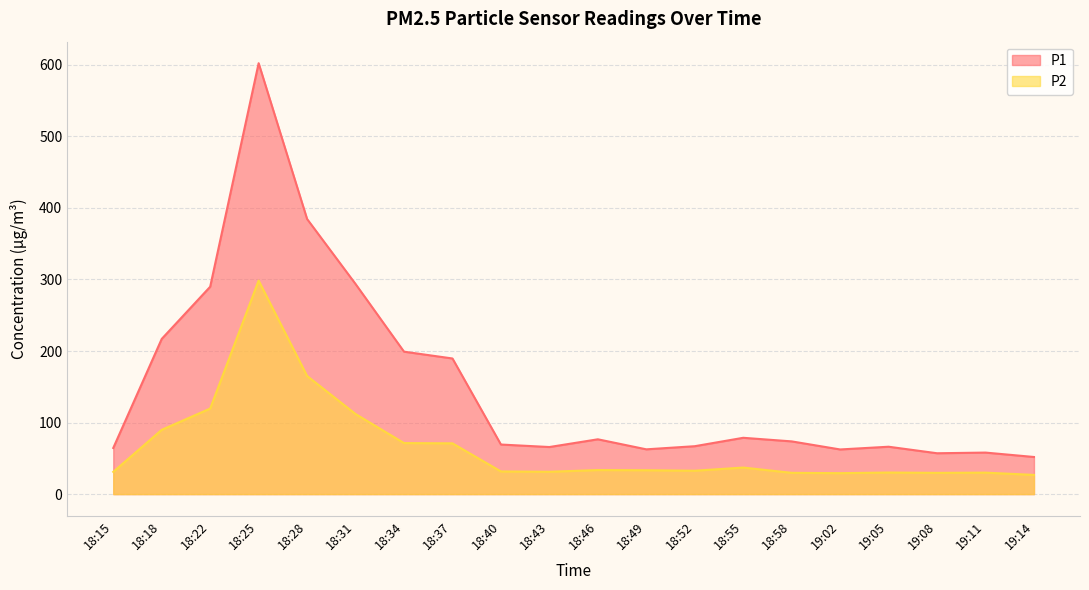

Is the value of P2 at 18:55 greater than the value of P1 at 18:58?

No